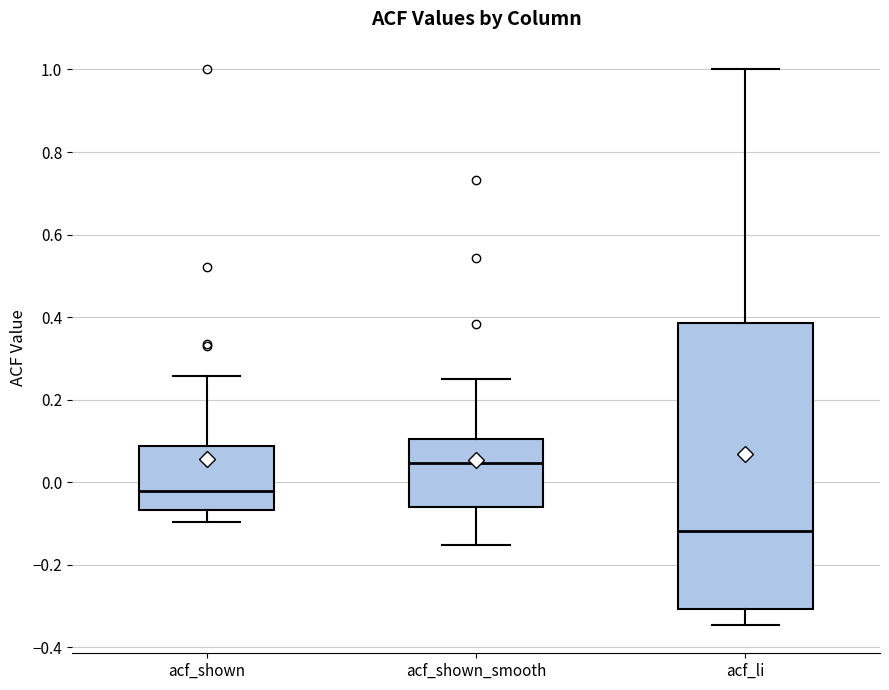

Reading left to right, transcribe this box plot: for each box, give where its median line is, the range the box spans, and where its two whiskers end, as read against the y-axis. The values are not printed on the chart, so give them approximately, as read against the axis.

acf_shown: median -0.02, box -0.06 to 0.08, whiskers -0.10 to 0.26
acf_shown_smooth: median 0.04, box -0.06 to 0.10, whiskers -0.16 to 0.26
acf_li: median -0.12, box -0.30 to 0.38, whiskers -0.34 to 1.00